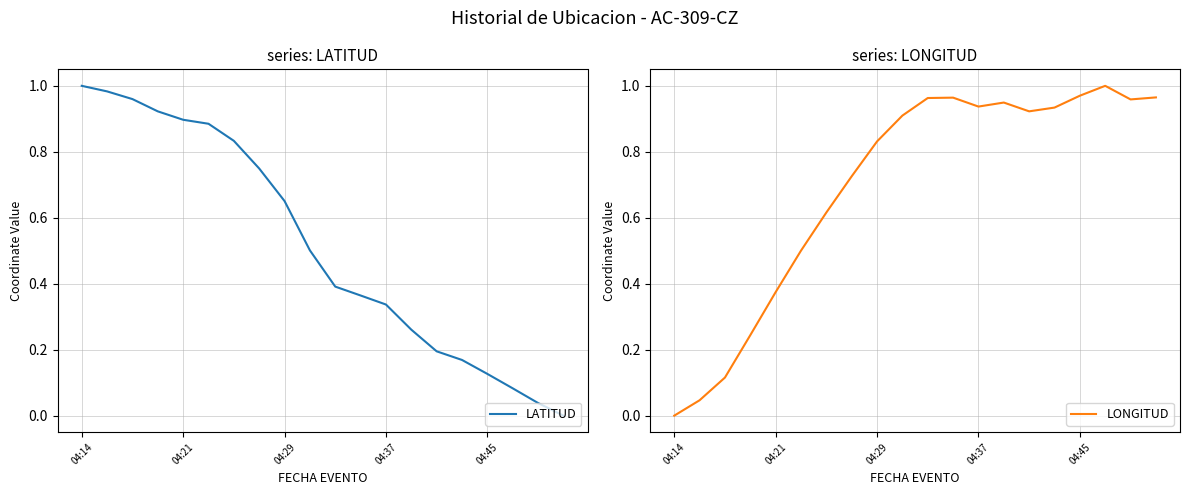

Rank the series by their average value, from highest to lowest.

LONGITUD, LATITUD